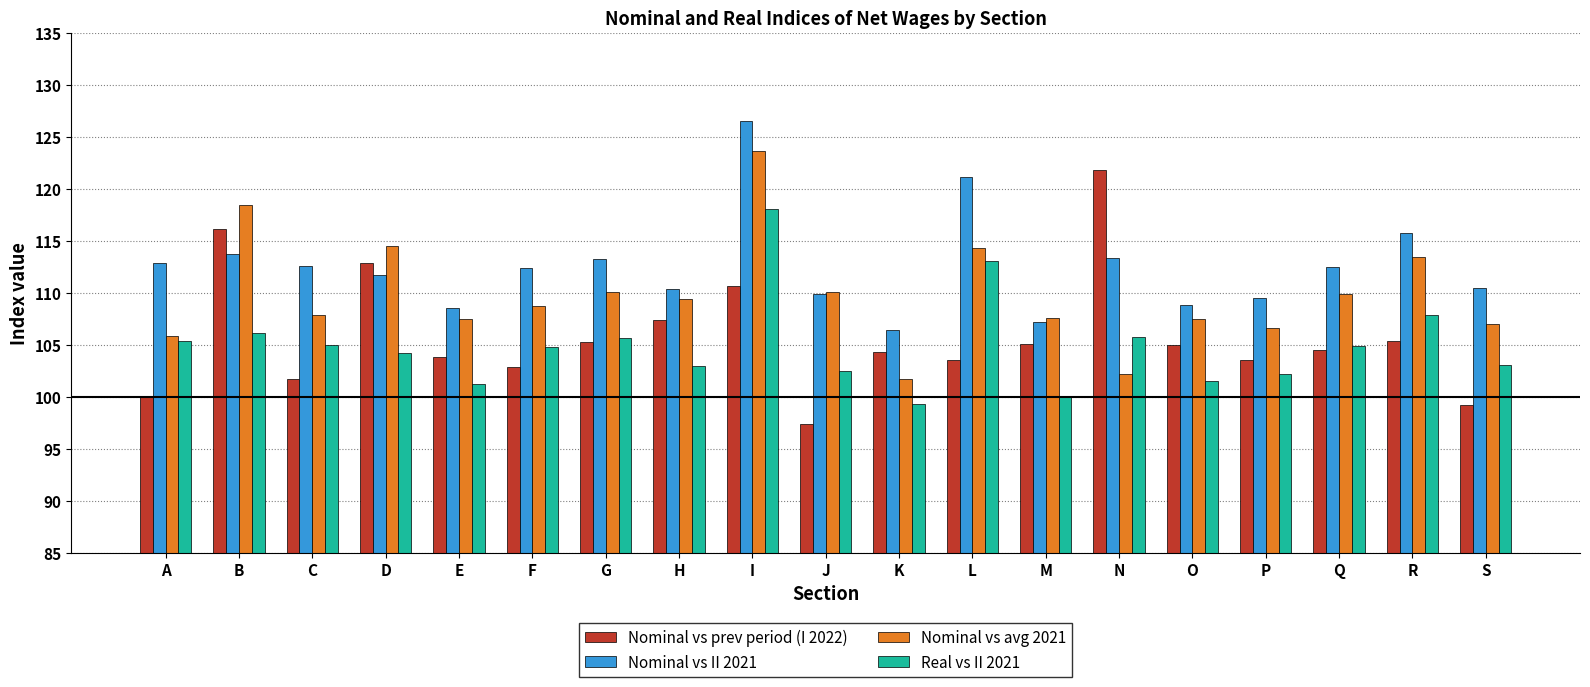

What is the difference between the Real vs II 2021 values at F and D?

0.6